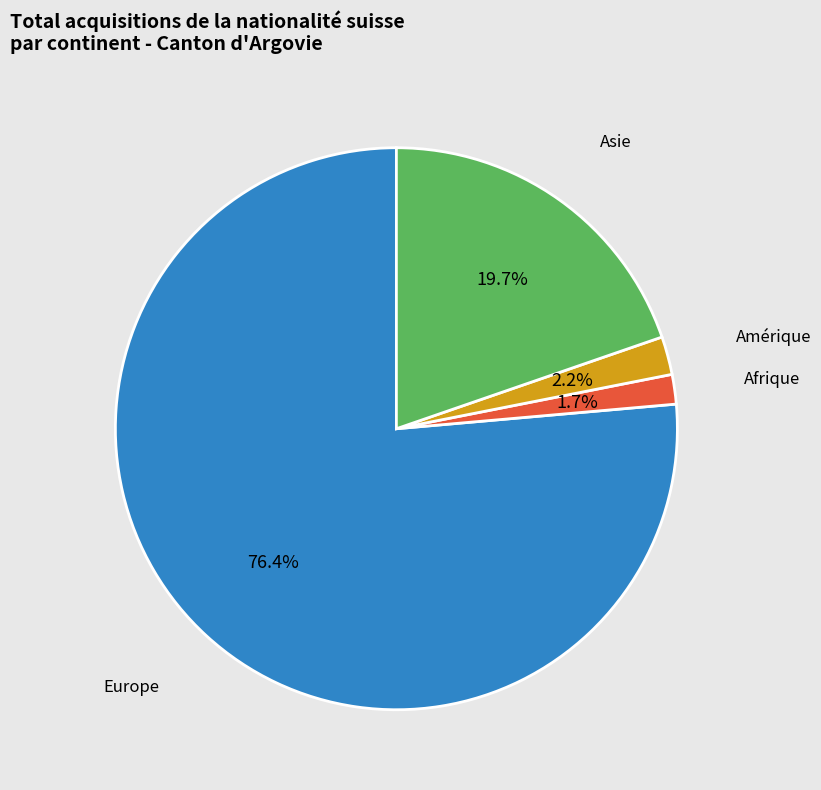

Does any single category account for the majority?

Yes